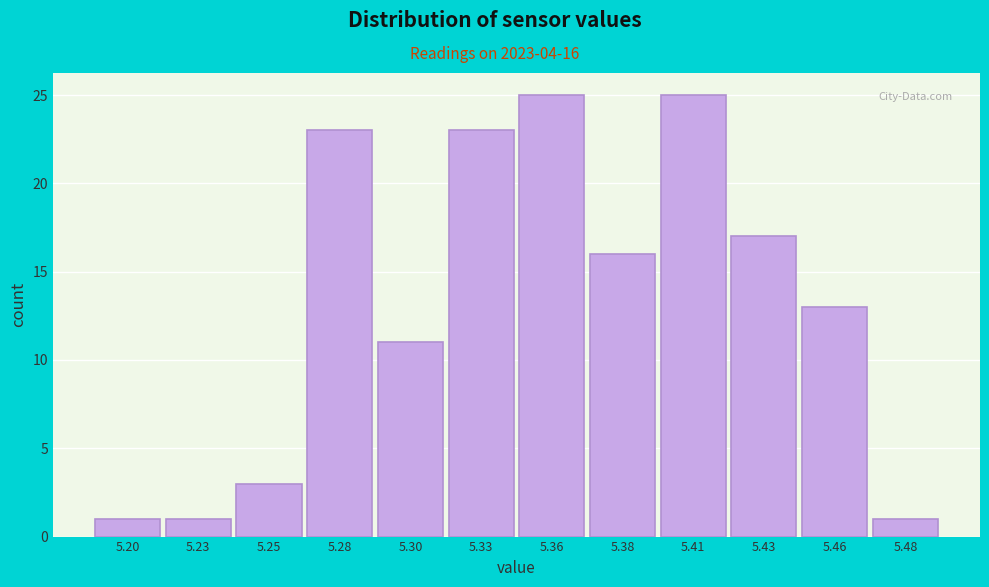

Reading left to right, transcribe all the data shown in this chart.

1	1	3	23	11	23	25	16	25	17	13	1